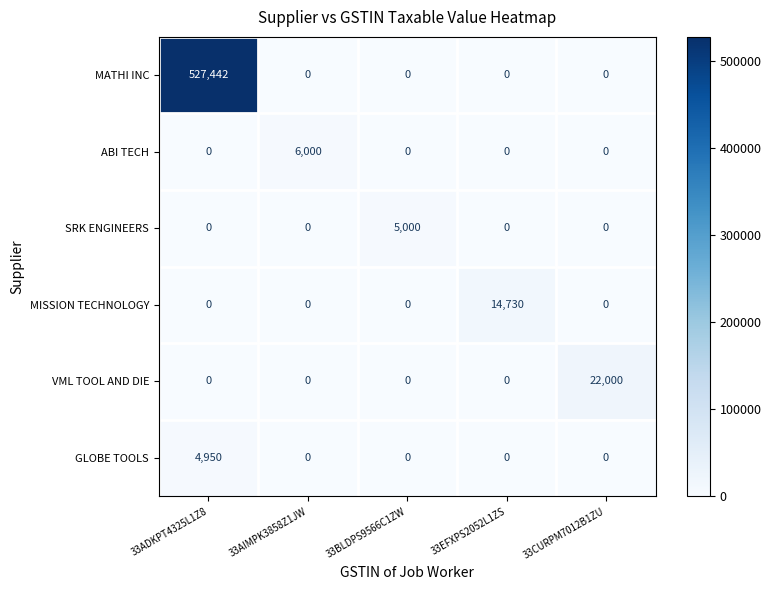

Which series has the largest total across all categories?

MATHI INC